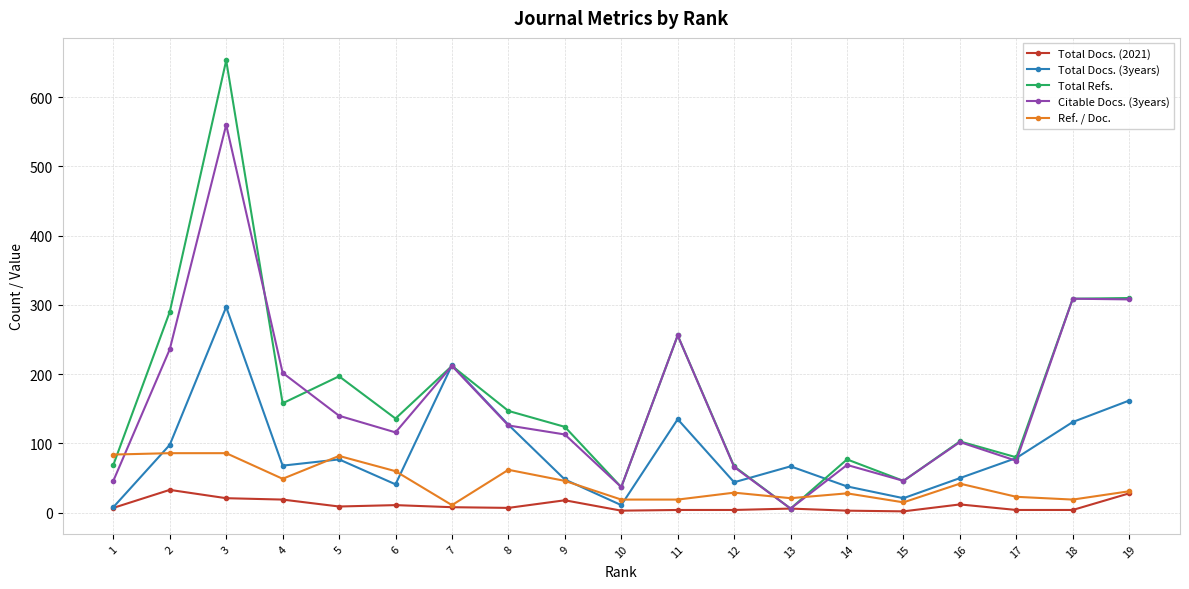

Which series has the largest range (max minus min)?

Total Refs.